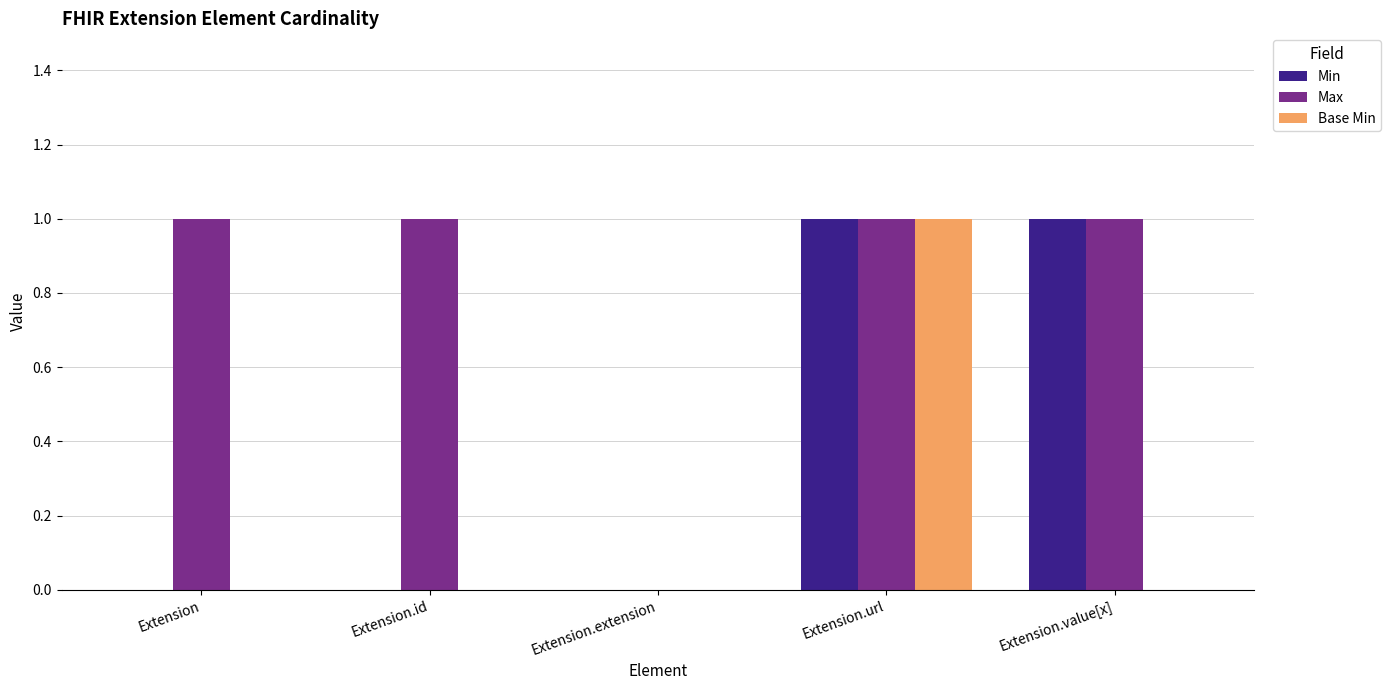

Is the value of Base Min at Extension greater than the value of Max at Extension?

No